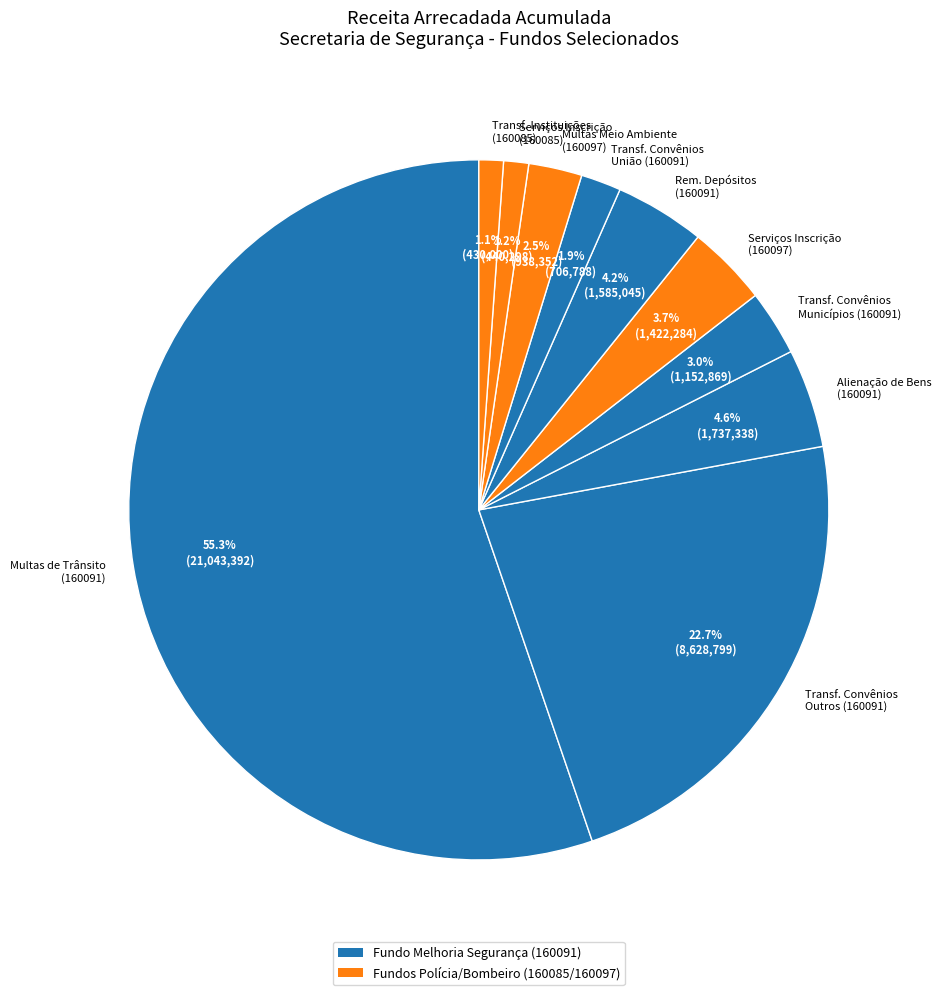

Between Transf. Convênios União (160091) and Alienação de Bens (160091), which is larger?

Alienação de Bens (160091)